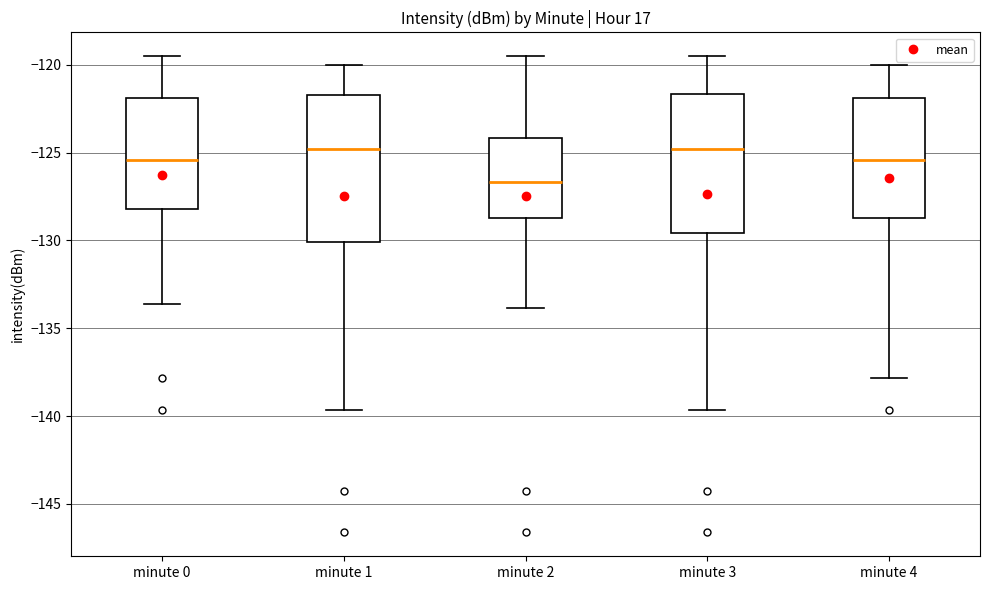

Which box's median line is the lowest?

minute 2